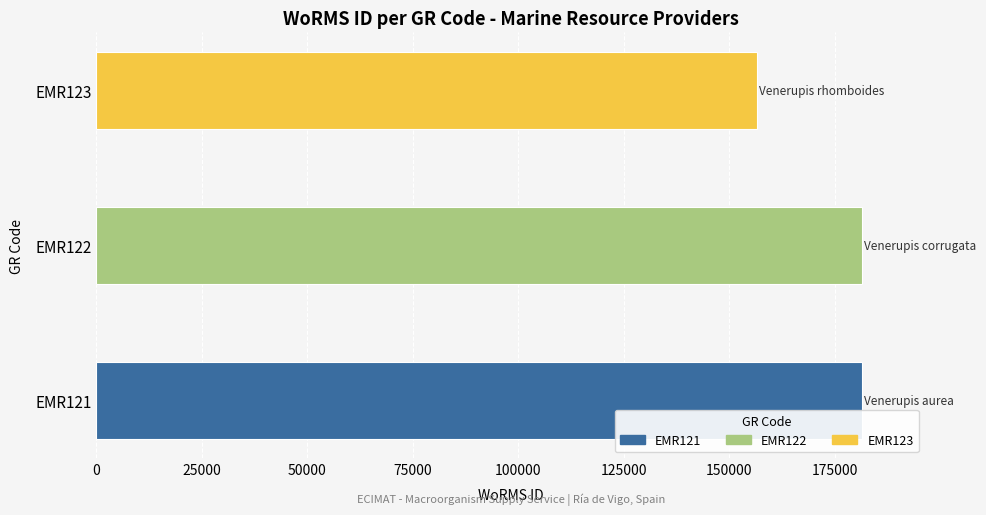

The value at EMR122 is 181364. True or false?

True